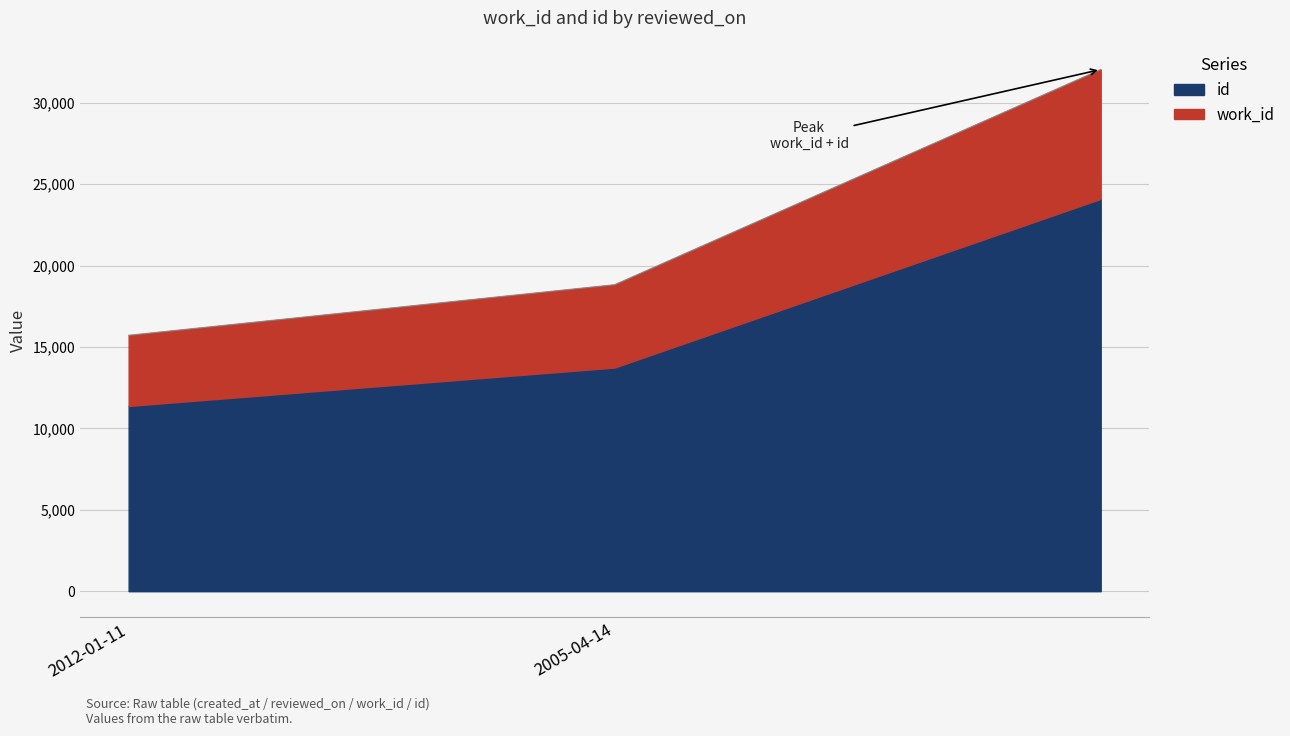

What value does the id series have at 2012-01-11, to the nearest 100?

11400